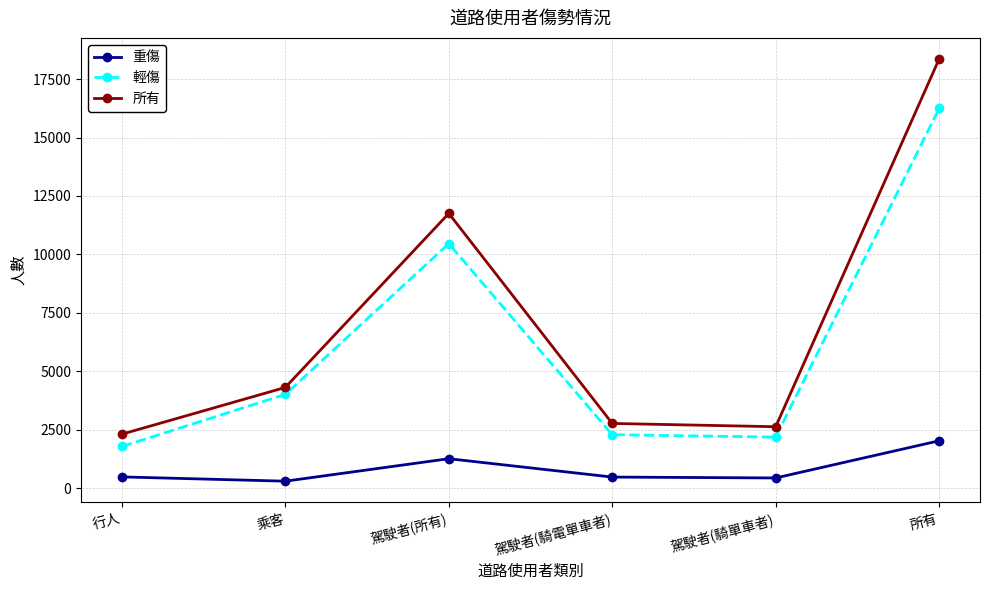

What is the spread (max minus min) of values at 駕駛者(所有)?

10498